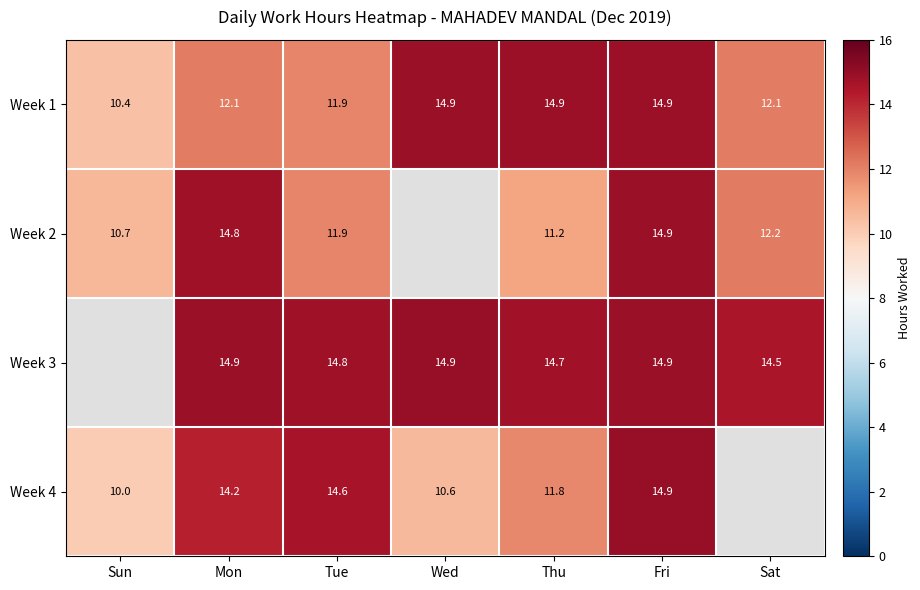

Is the value of Week 2 at Sat greater than the value of Week 4 at Tue?

No